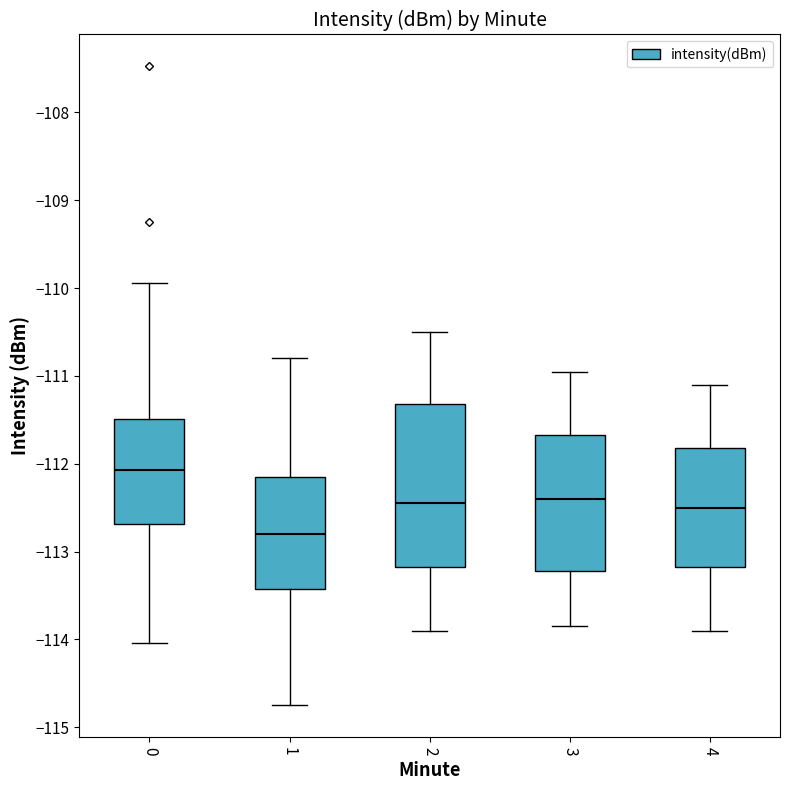

Reading left to right, transcribe this box plot: for each box, give where its median line is, the range the box spans, and where its two whiskers end, as read against the y-axis. The values are not printed on the chart, so give them approximately, as read against the axis.

0: median -112.1, box -112.7 to -111.5, whiskers -114.0 to -109.9
1: median -112.8, box -113.4 to -112.1, whiskers -114.7 to -110.8
2: median -112.4, box -113.2 to -111.3, whiskers -113.9 to -110.5
3: median -112.4, box -113.2 to -111.7, whiskers -113.8 to -110.9
4: median -112.5, box -113.2 to -111.8, whiskers -113.9 to -111.1